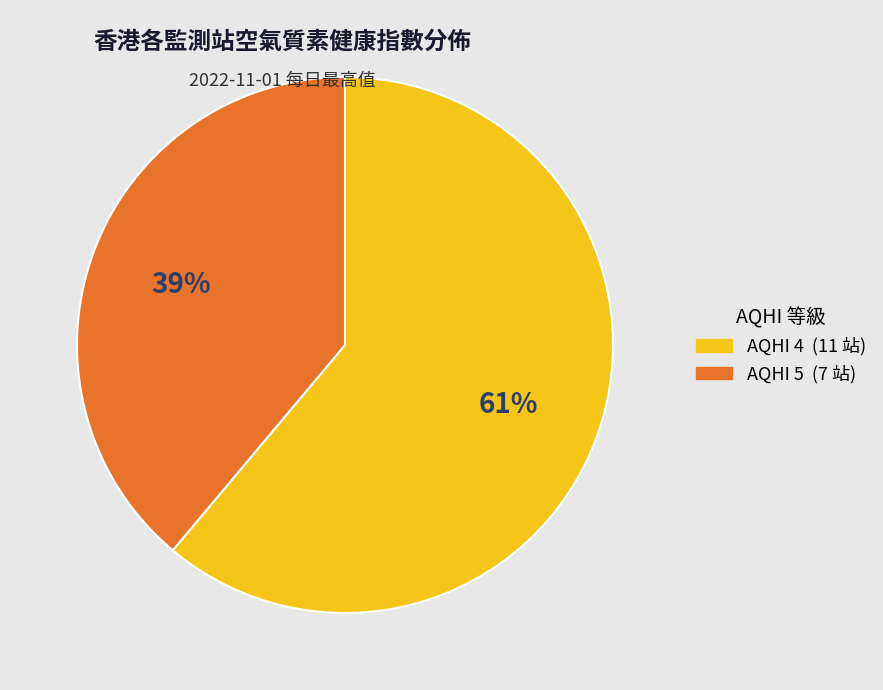

Is there a majority slice in this chart?

Yes